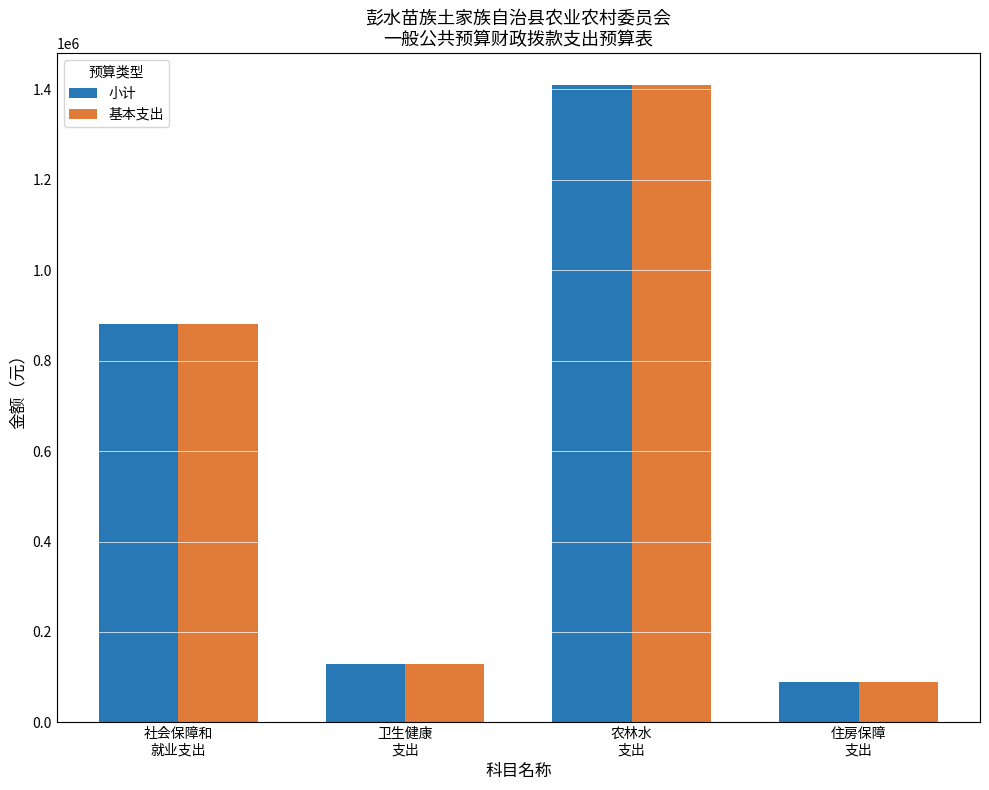

What is the minimum value shown in the chart?

88477.9